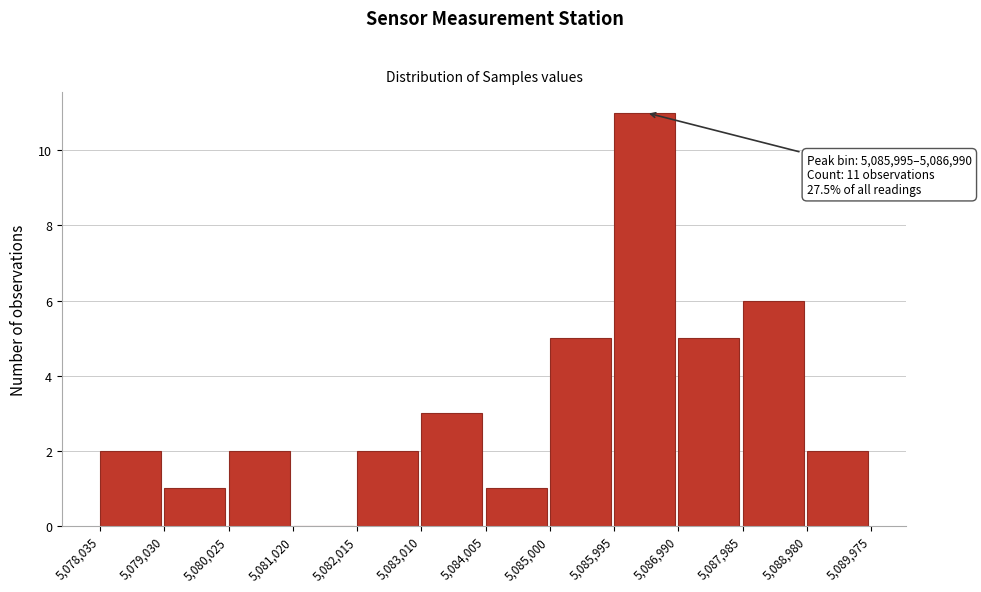

Over which range of the x-axis is the bar tallest?

5,085,995 to 5,086,990